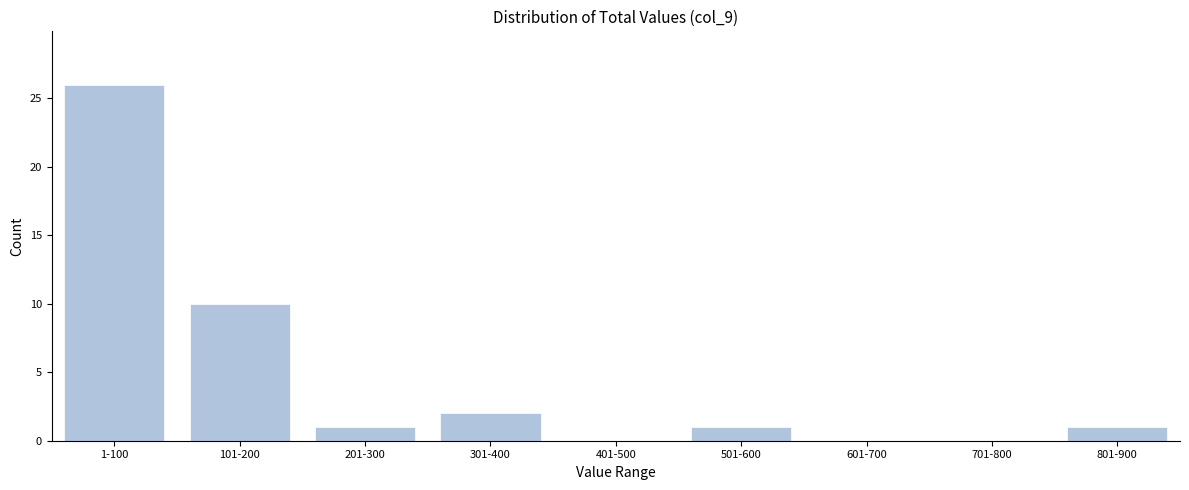

Reading left to right, extract all data points from this chart.

1-100=26	101-200=10	201-300=1	301-400=2	401-500=0	501-600=1	601-700=0	701-800=0	801-900=1